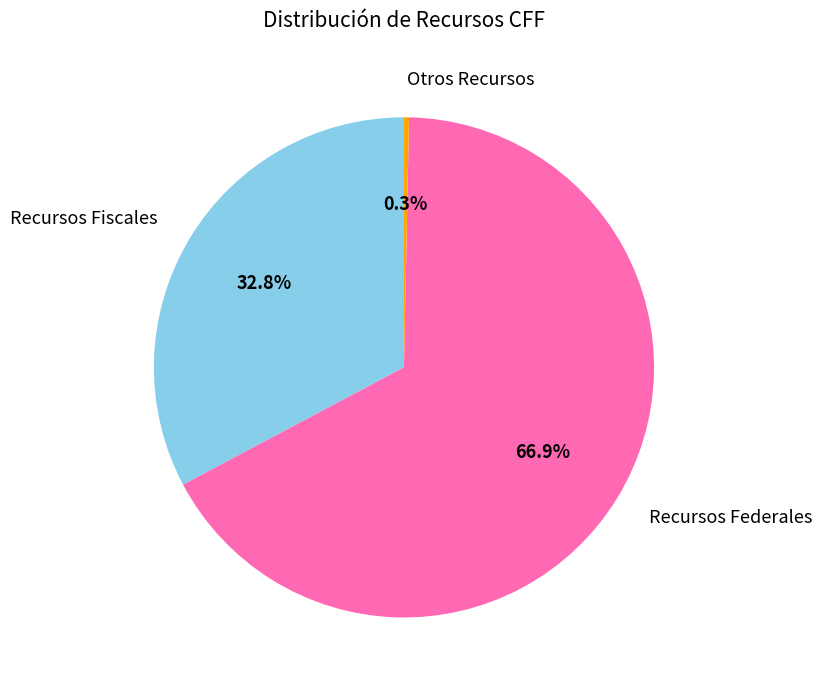

Count the number of slices in the pie.

3